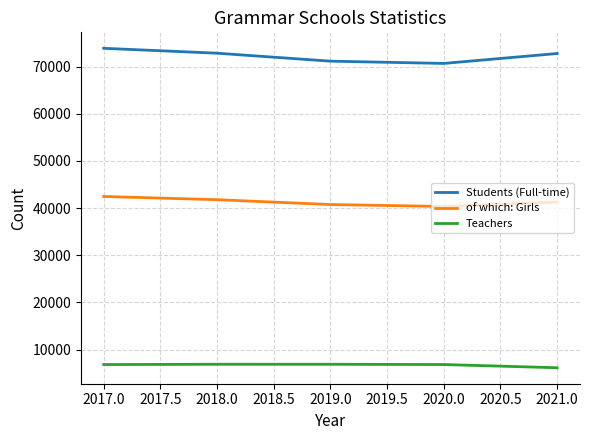

What is the difference between the highest and lowest values at 2018.0?

65943